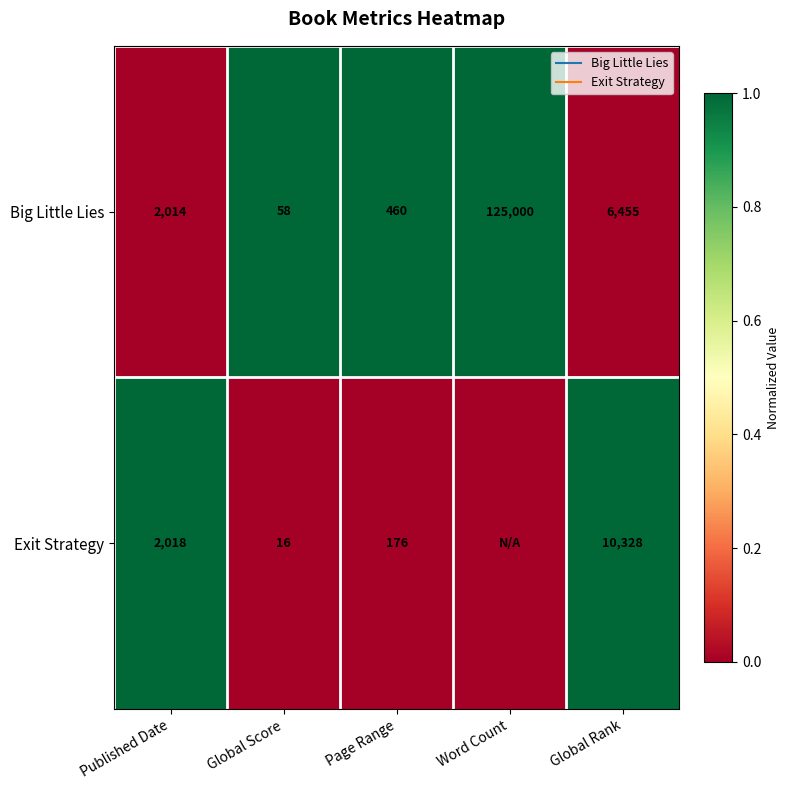

What is the difference between the highest and lowest values at Global Rank?

1